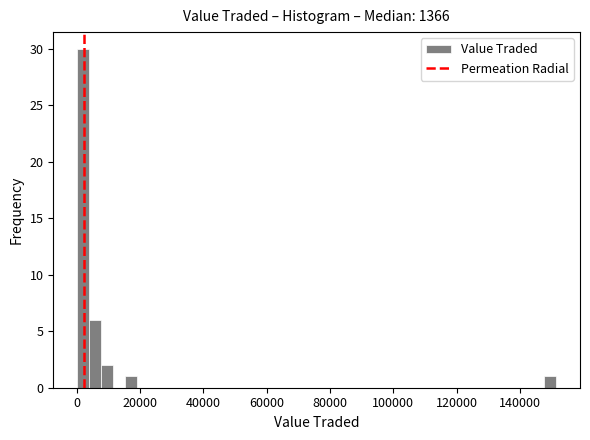

Around what value on the x-axis is the tallest bar? Give the approximate position of its centre, as read against the axis.

2000